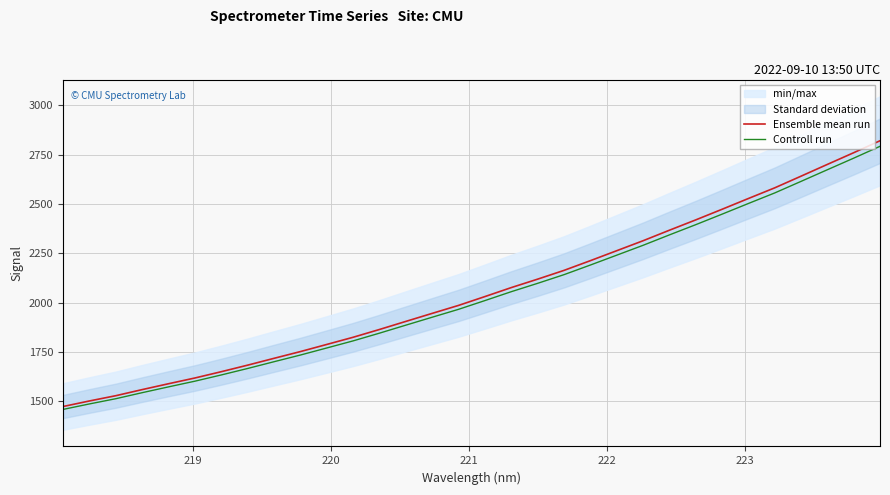

What is the highest value of the Ensemble mean run series?

2820.0